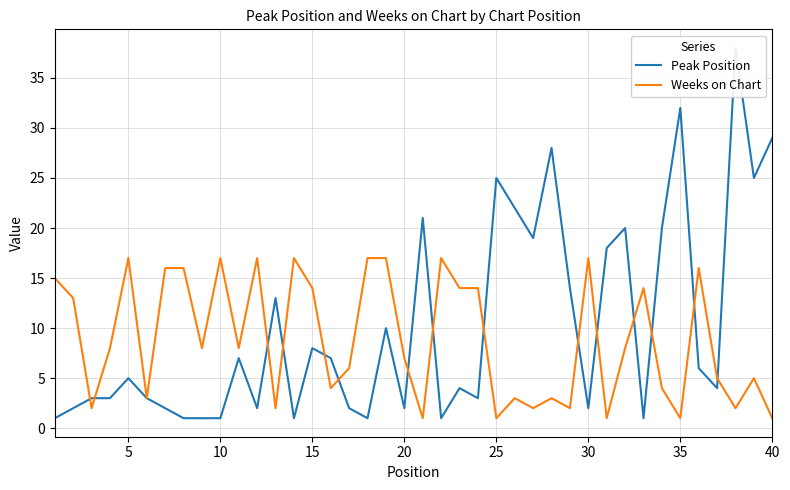

What is the value of the Weeks on Chart point at the 10th from the left?

17